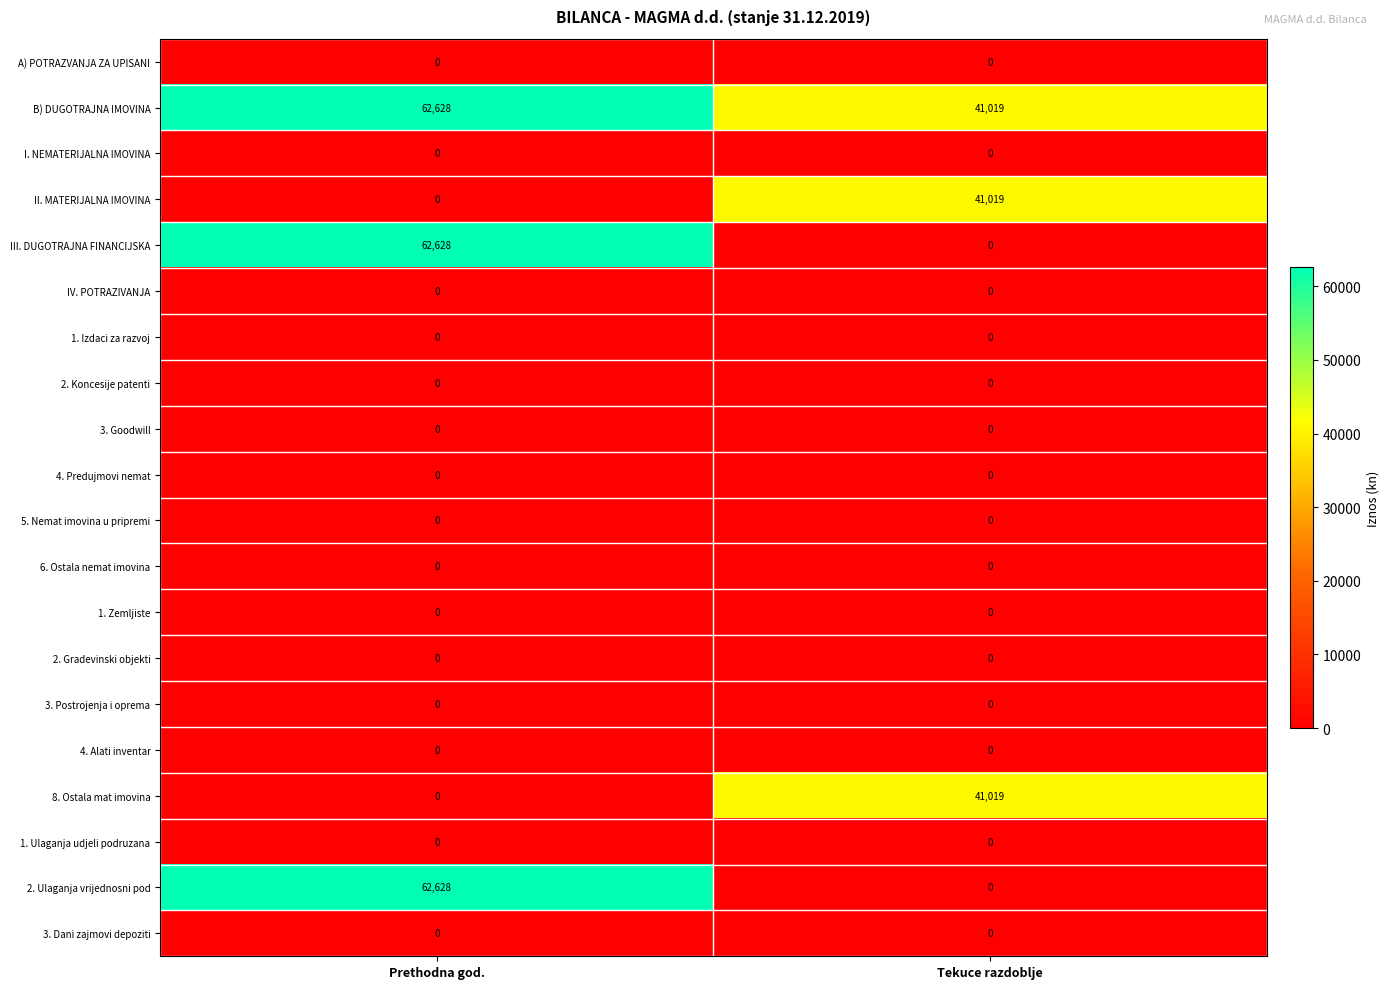

Count the number of data series in this chart.

20